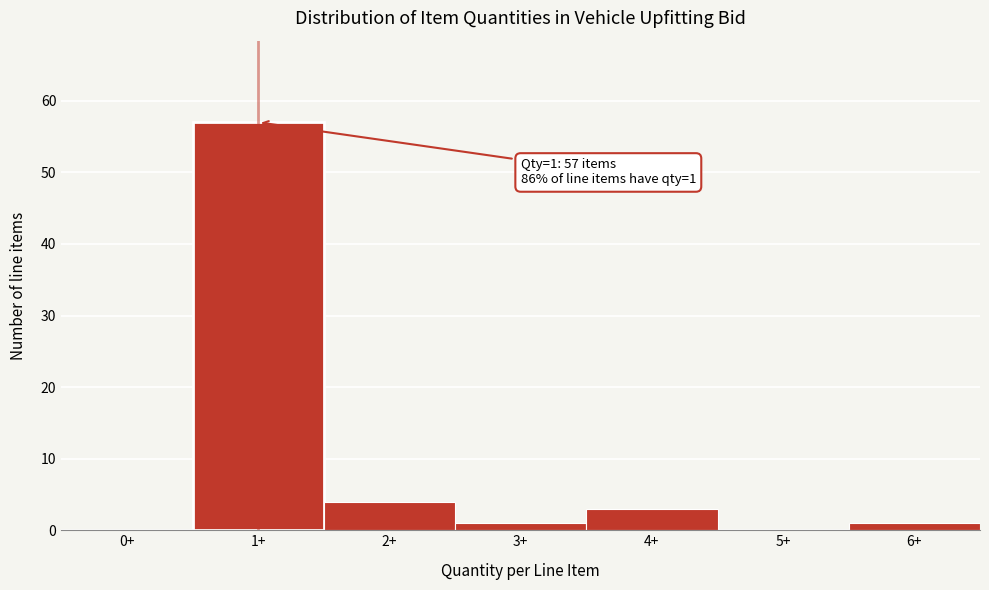

Reading left to right, list all the values displayed in this chart.

0+=0	1+=57	2+=4	3+=1	4+=3	5+=0	6+=1